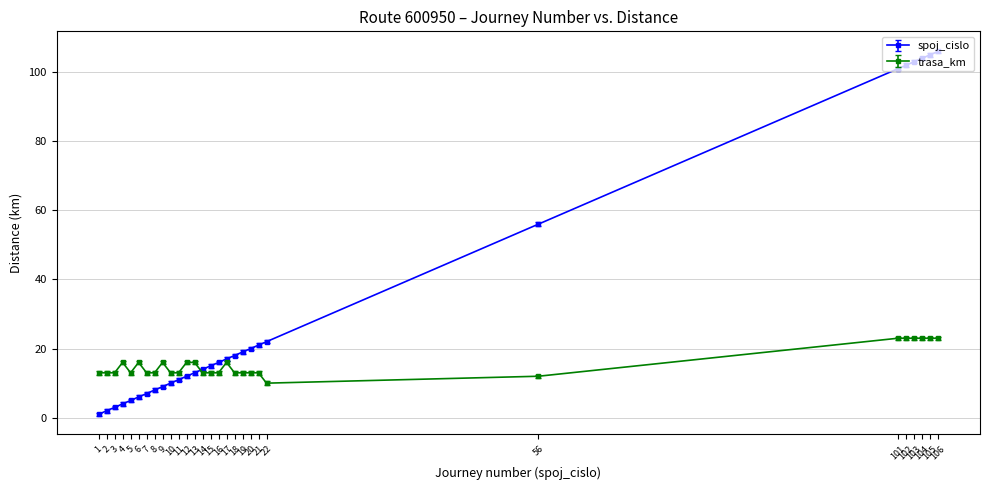

Which series has the widest spread of values?

spoj_cislo